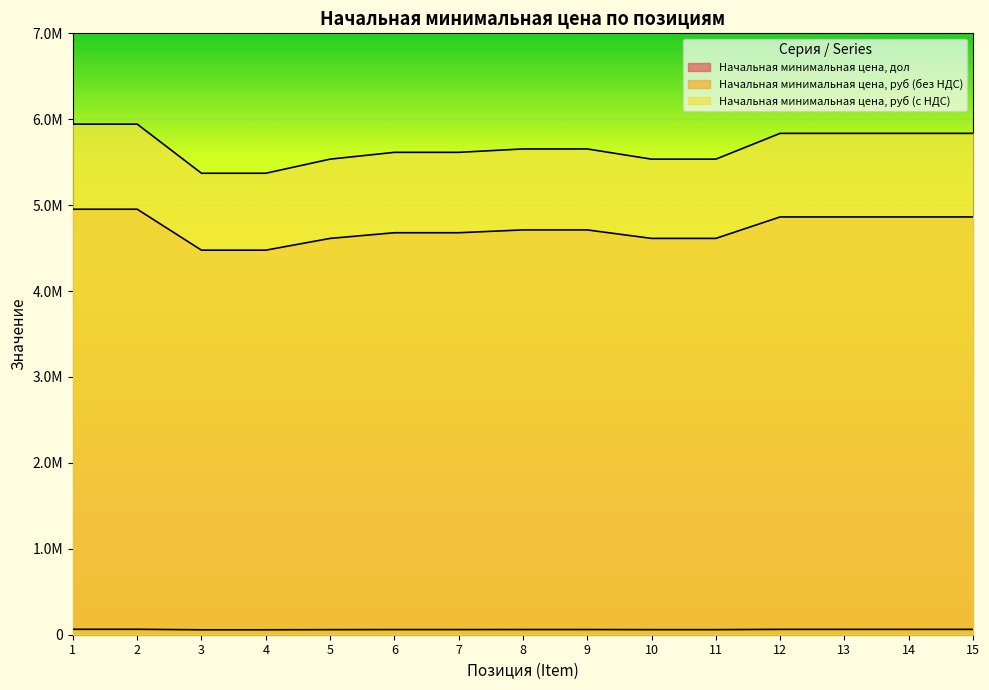

What is the average value of the Начальная минимальная цена, руб (без НДС) series?

4728732.6